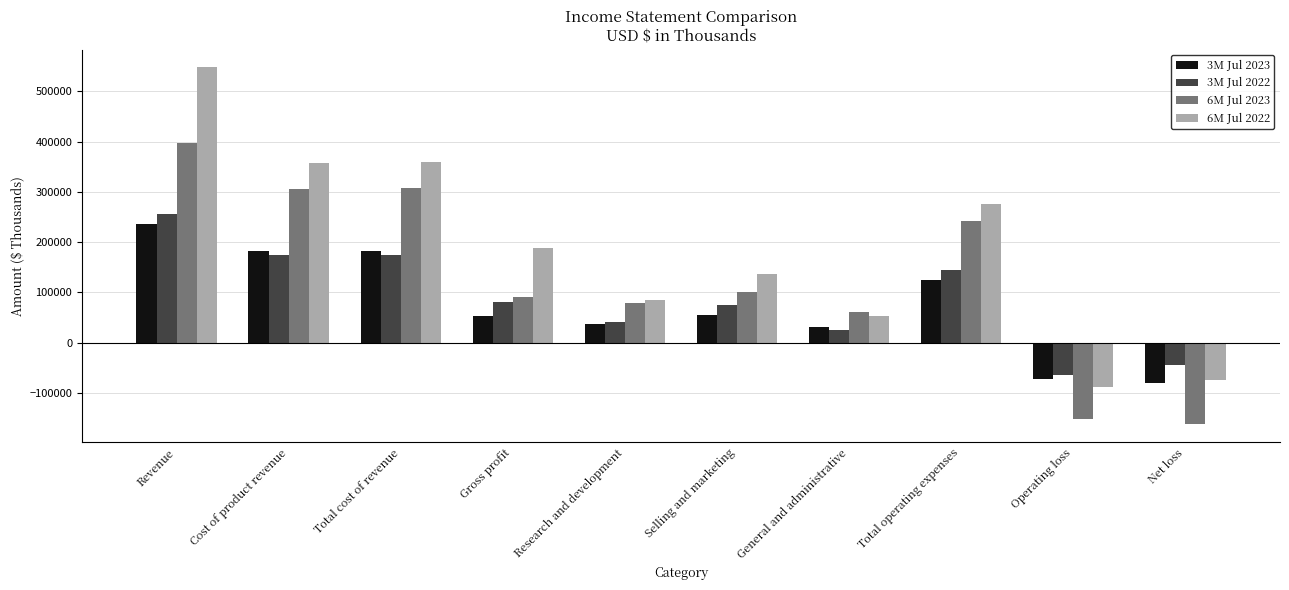

What is the minimum value for 3M Jul 2023?

-80800